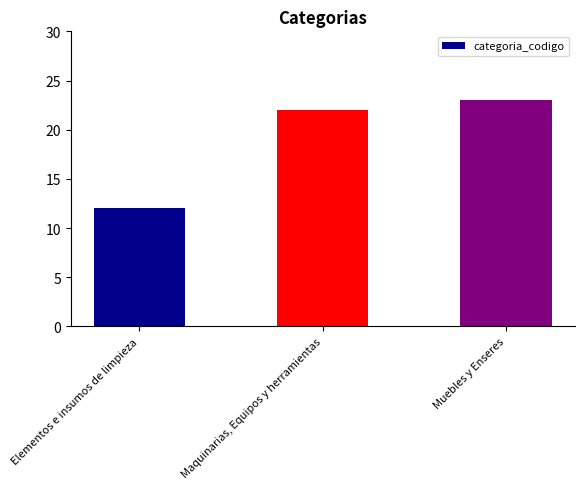

Reading left to right, extract all data points from this chart.

12	22	23